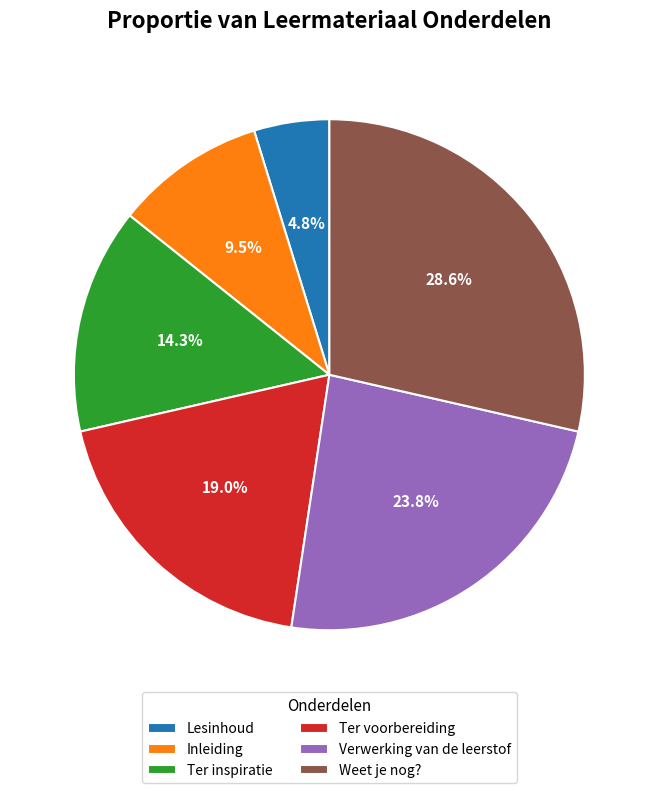

Which category has the biggest portion of the pie?

Weet je nog?